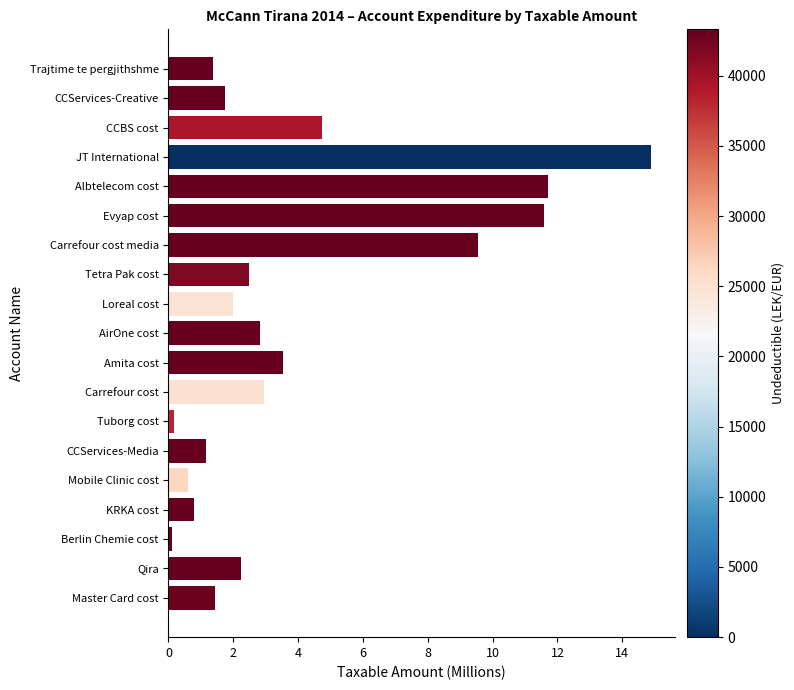

The value at CCBS cost is 4.7. True or false?

True